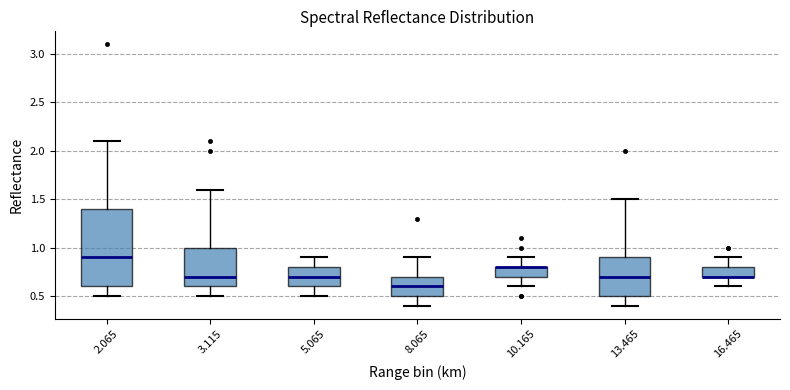

Which box is the tallest, from its lower edge to its upper edge?

2.065